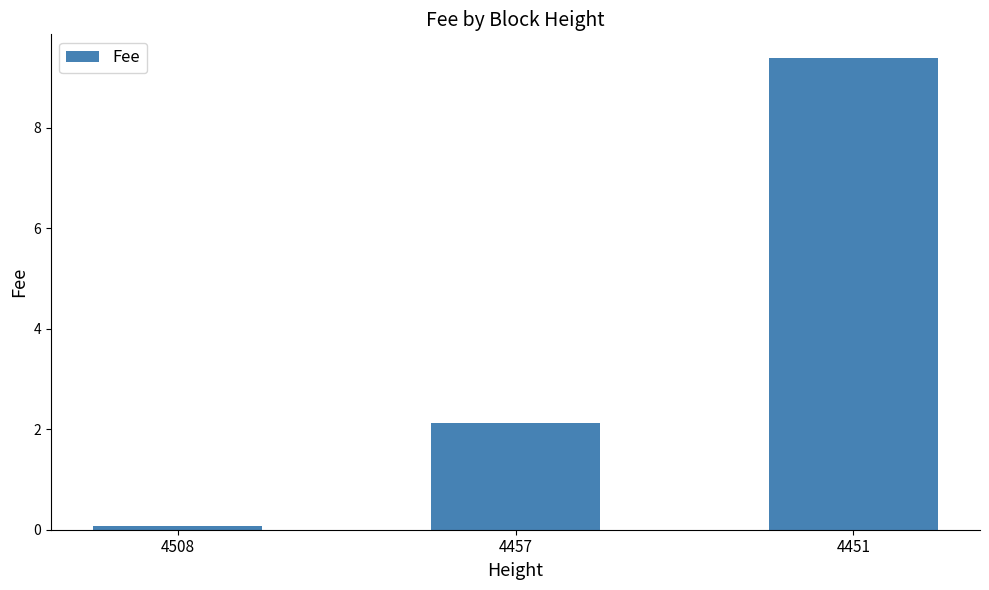

What is the greatest value displayed?

9.4